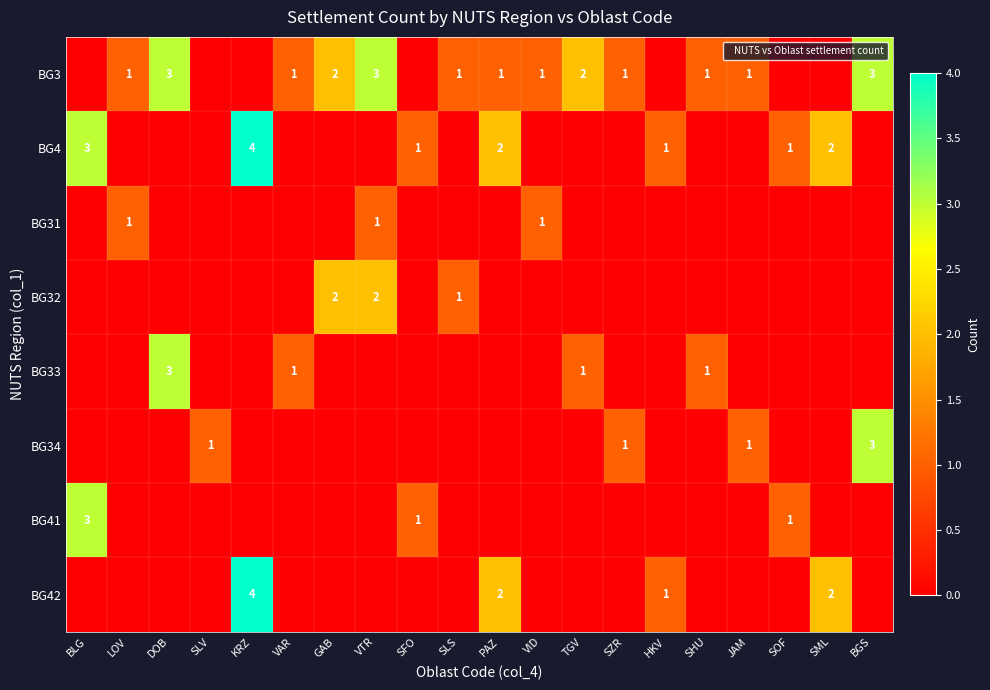

How many BG4 values are between 0 and 1?

16